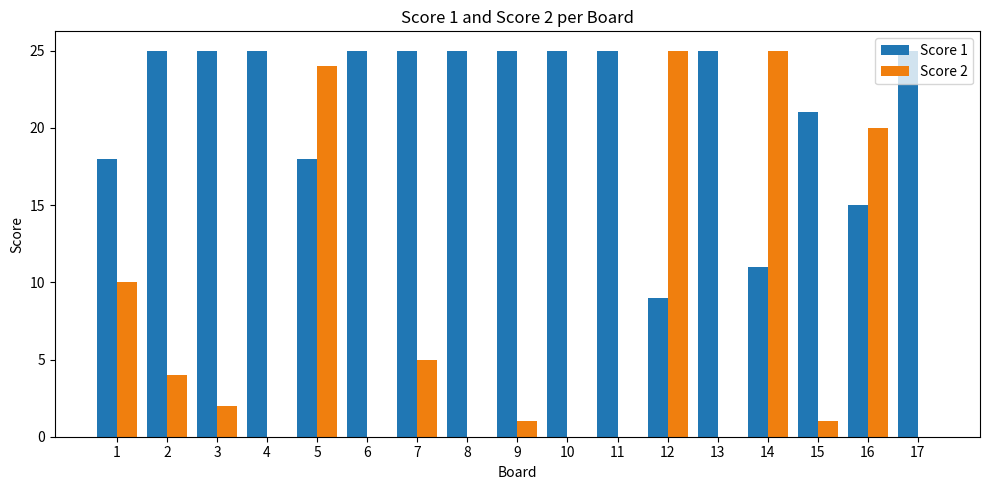

Which series has the widest spread of values?

Score 2